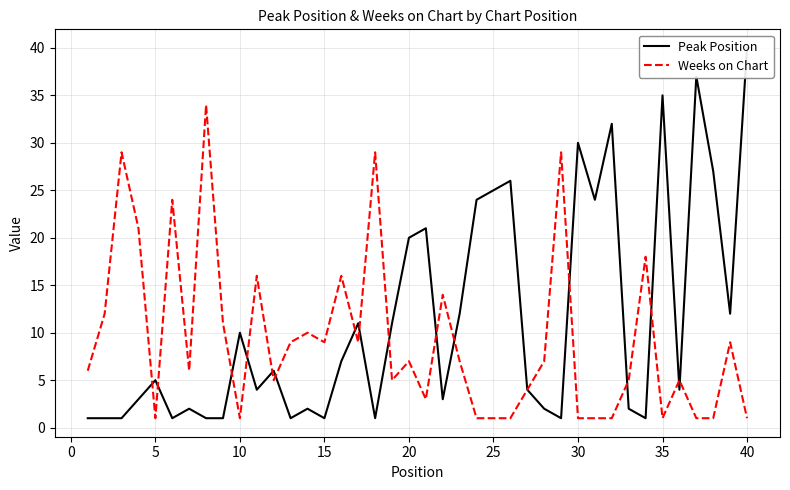

Does the chart display data point markers on the line(s)?

No